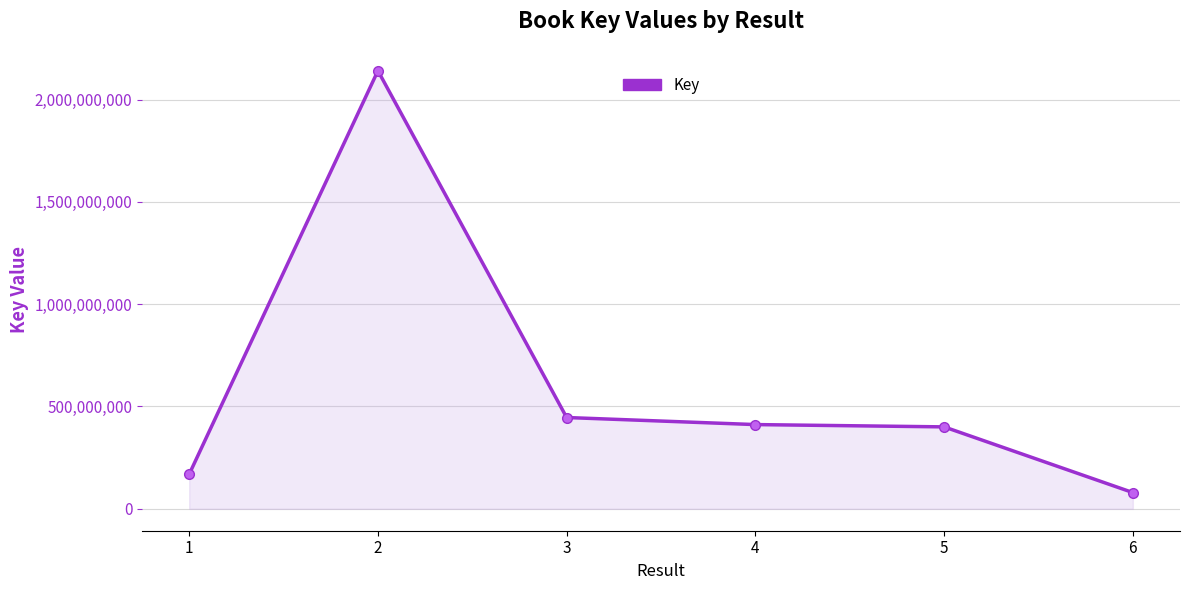

Reading left to right, what are all the values shown in this chart?

1=169229964	2=2140567496	3=446131958	4=411604729	5=400386132	6=79472058